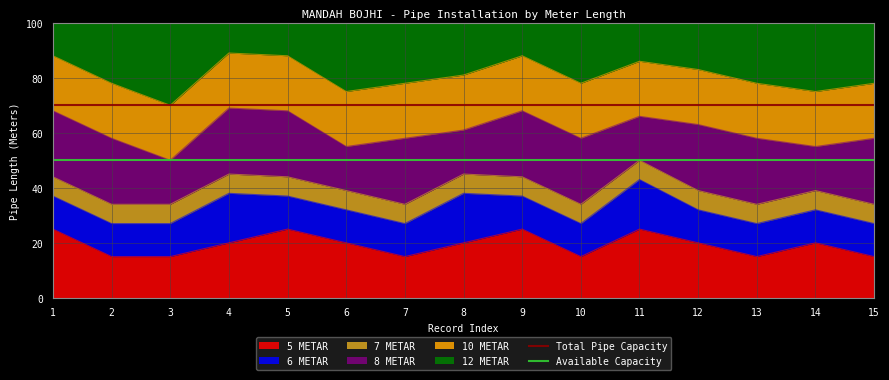

What is the value of the Available Capacity point at the 1st from the left?

50